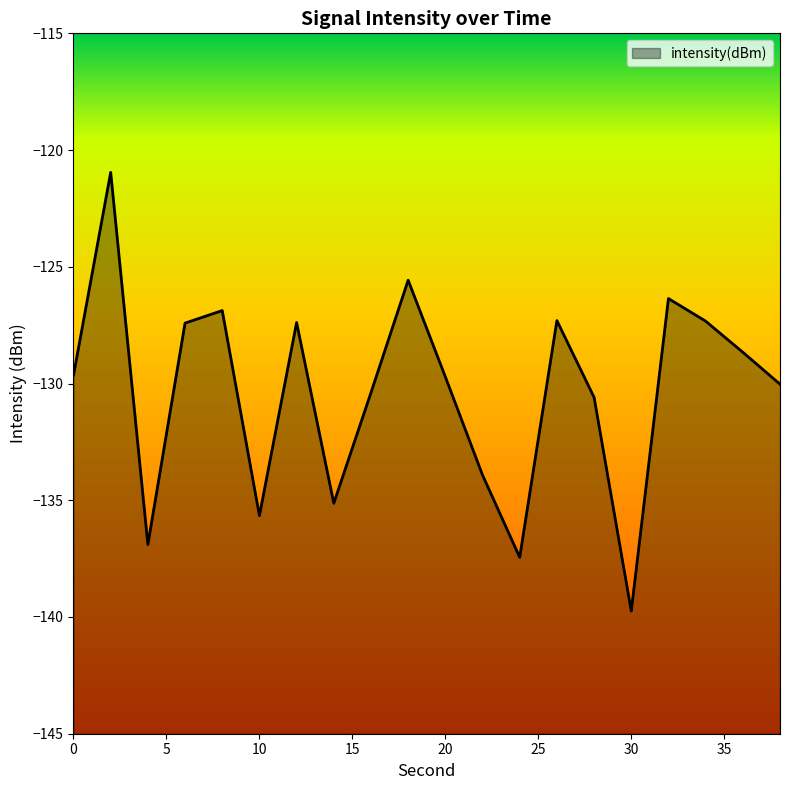

What is the change in value from 14 to 32?

+8.8